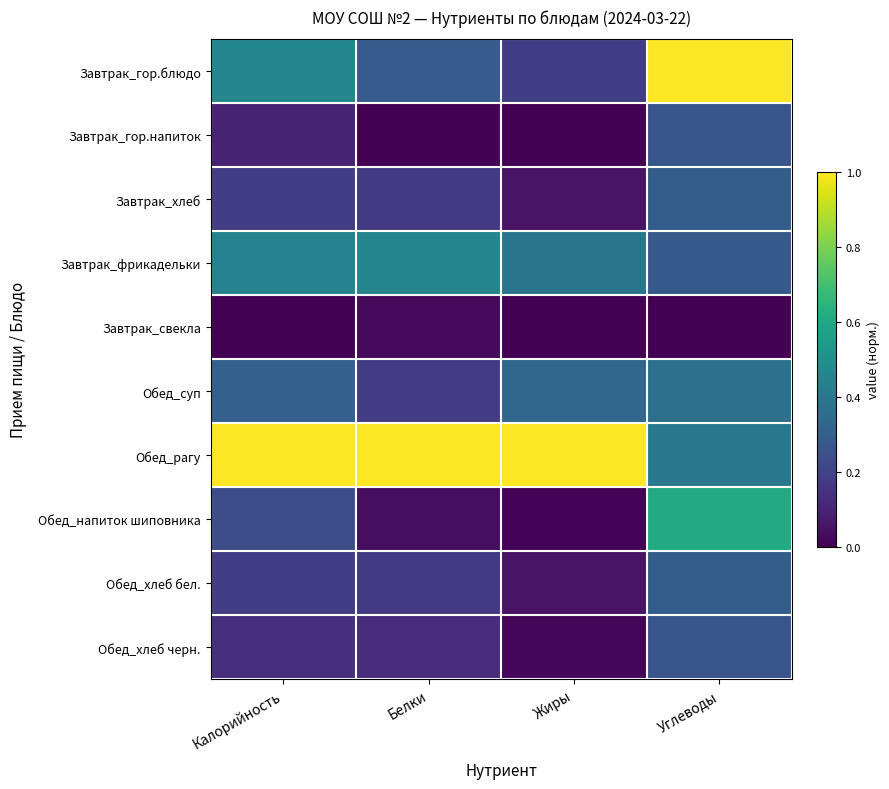

Between Калорийность and Жиры, which series saw the biggest shift?

Завтрак_гор.блюдо